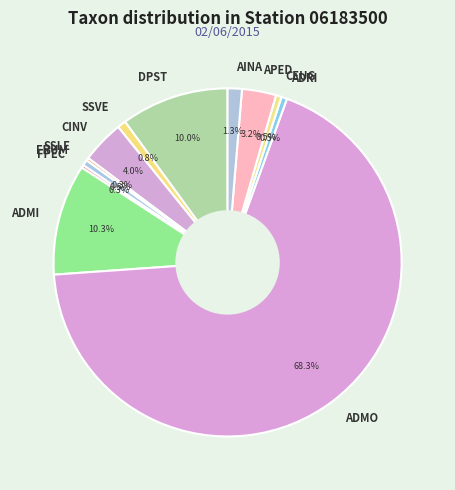

What portion of the pie excludes DPST?

90.0%